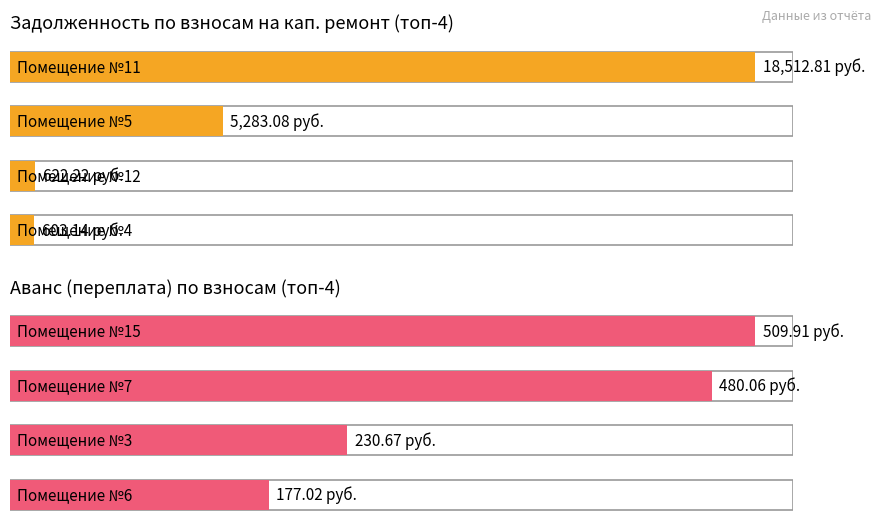

At which category is the sum across all series the highest?

11